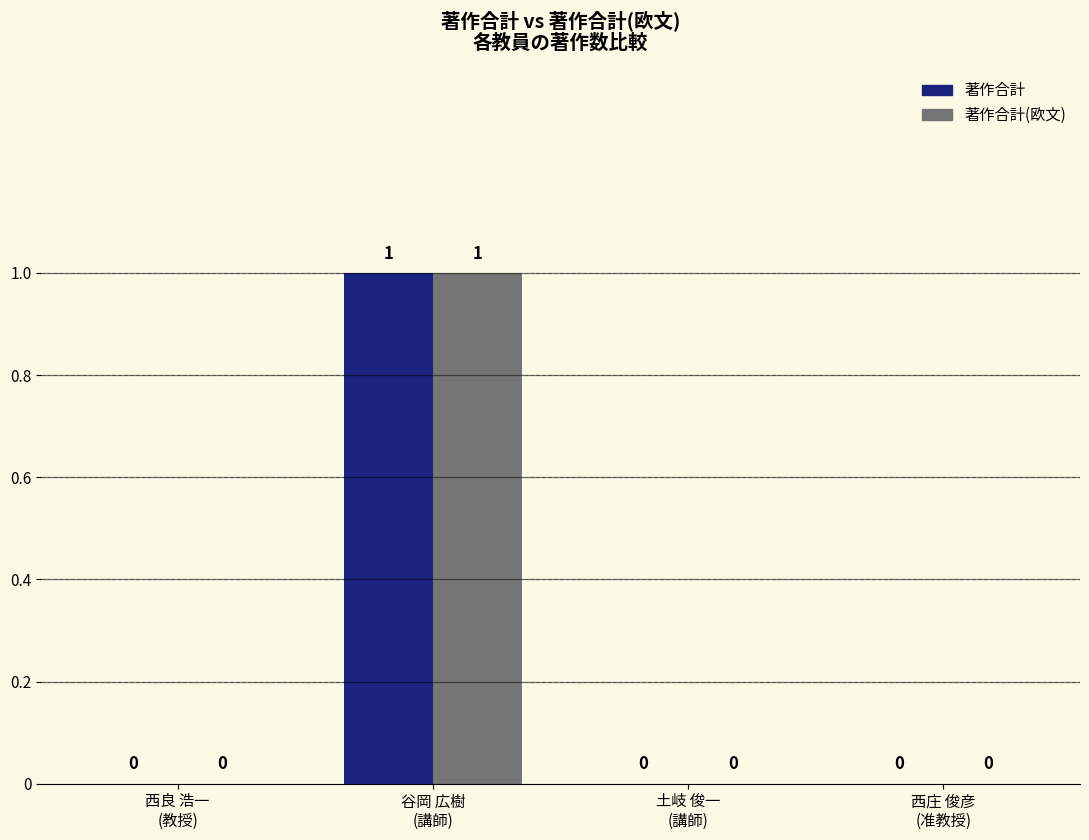

What is the approximate value of 著作合計 at 谷岡 広樹
(講師)?

1